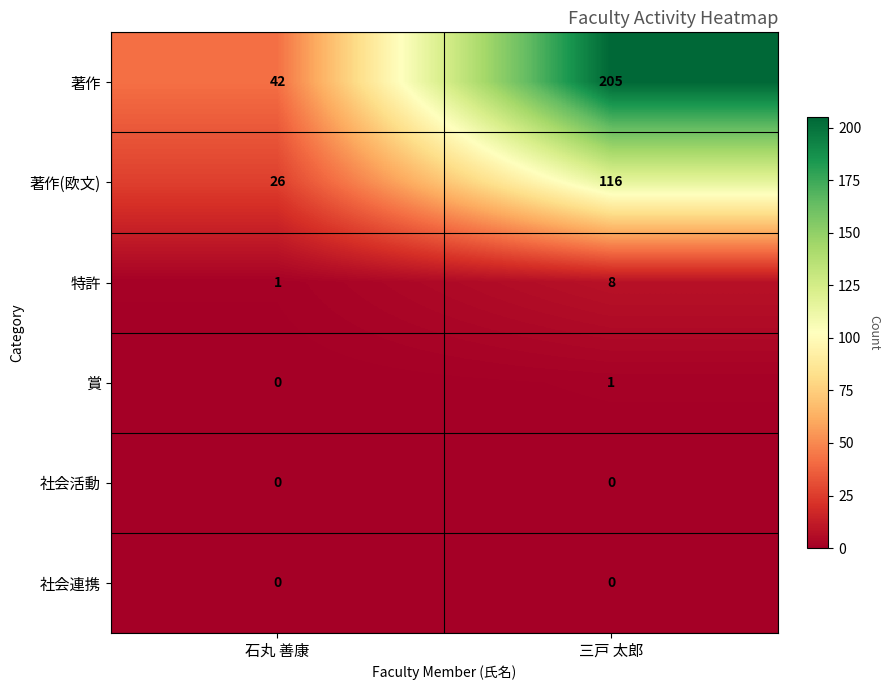

What is the total value across all series at 三戸 太郎?

330